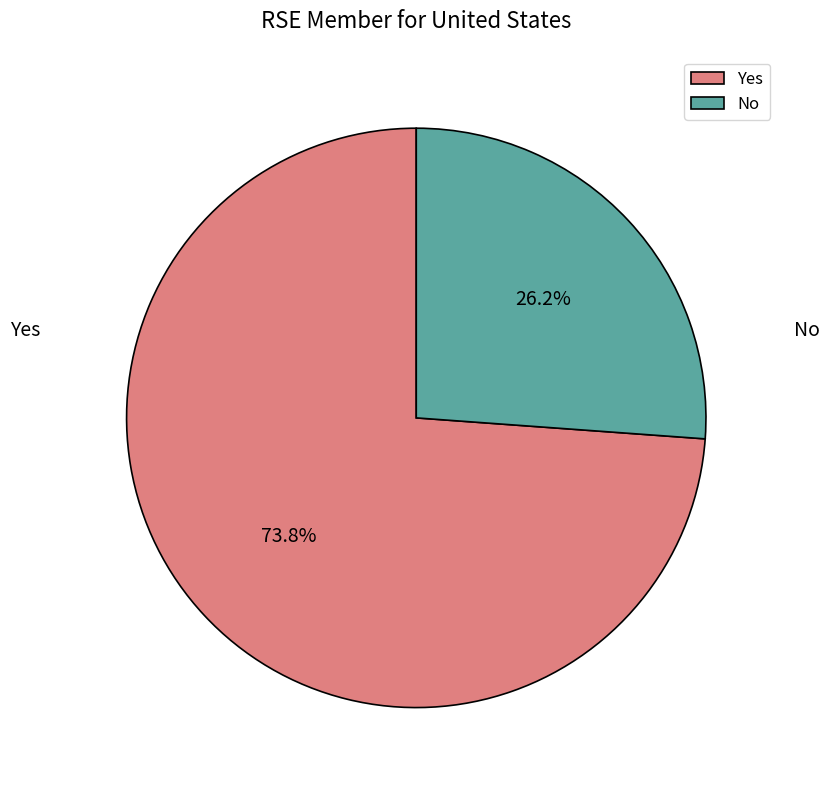

How many segments does this pie chart have?

2